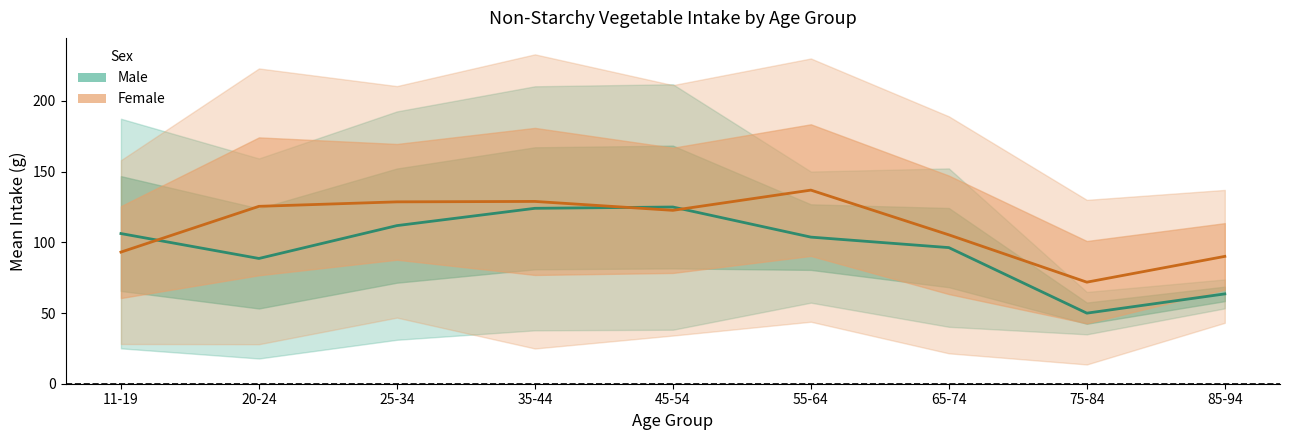

Where is the first local minimum for Male?

20-24